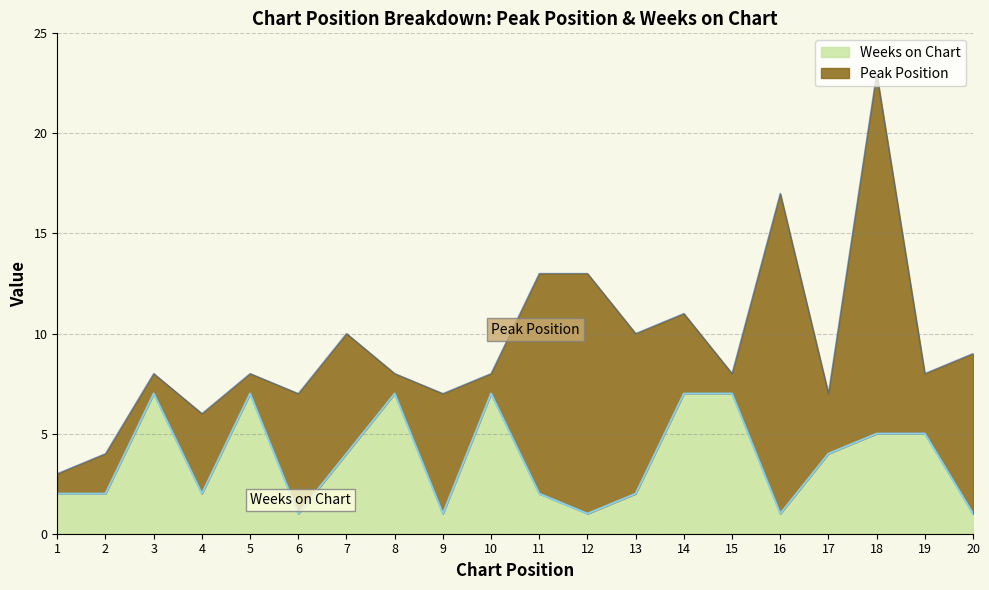

Rank the categories by value from highest to lowest.

3, 5, 8, 10, 14, 15, 18, 19, 7, 17, 1, 2, 4, 11, 13, 6, 9, 12, 16, 20